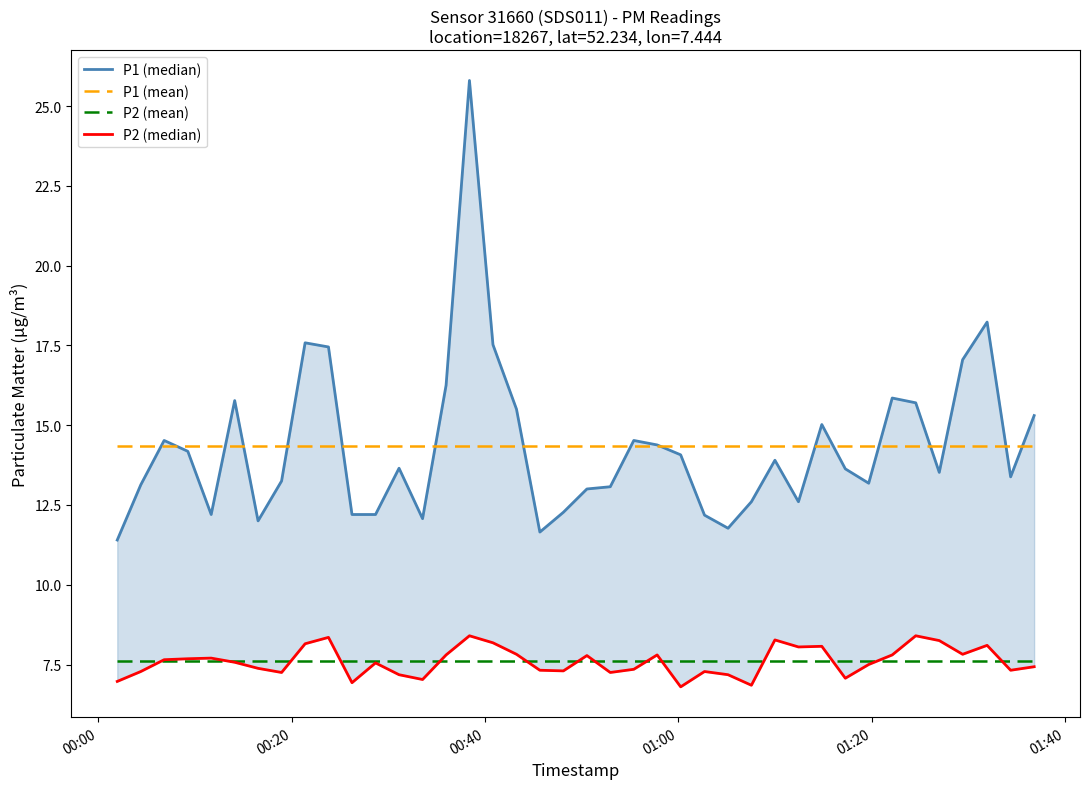

How many lines are shown in the chart?

4